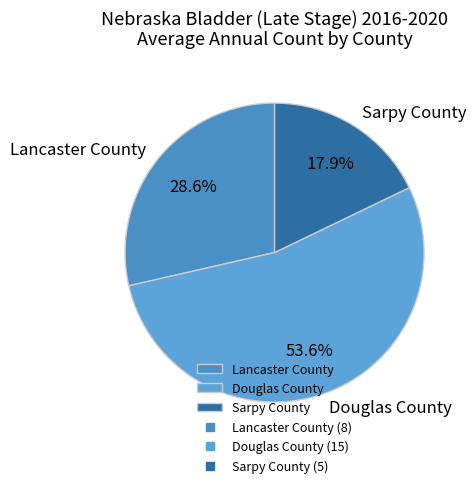

What is the largest slice in the pie chart?

Douglas County